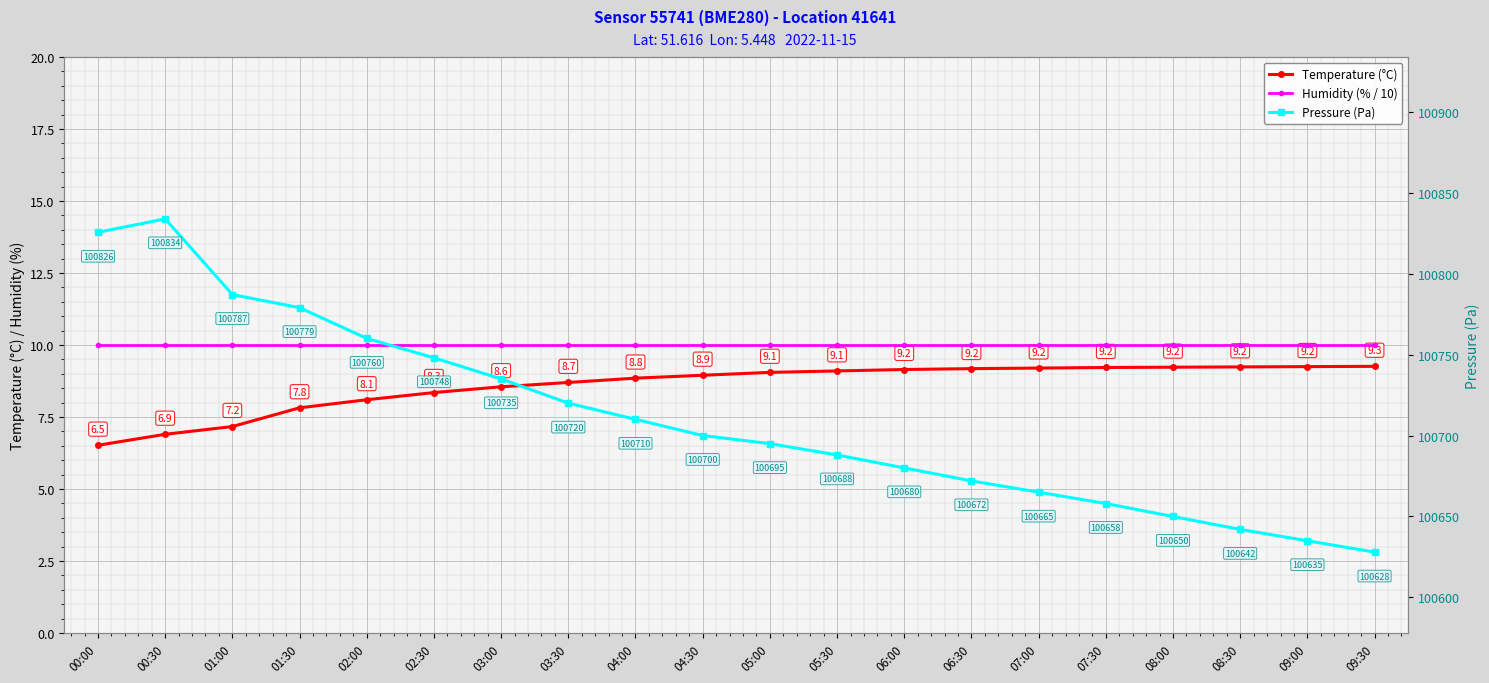

Between 06:30 and 01:30, which is larger?

06:30